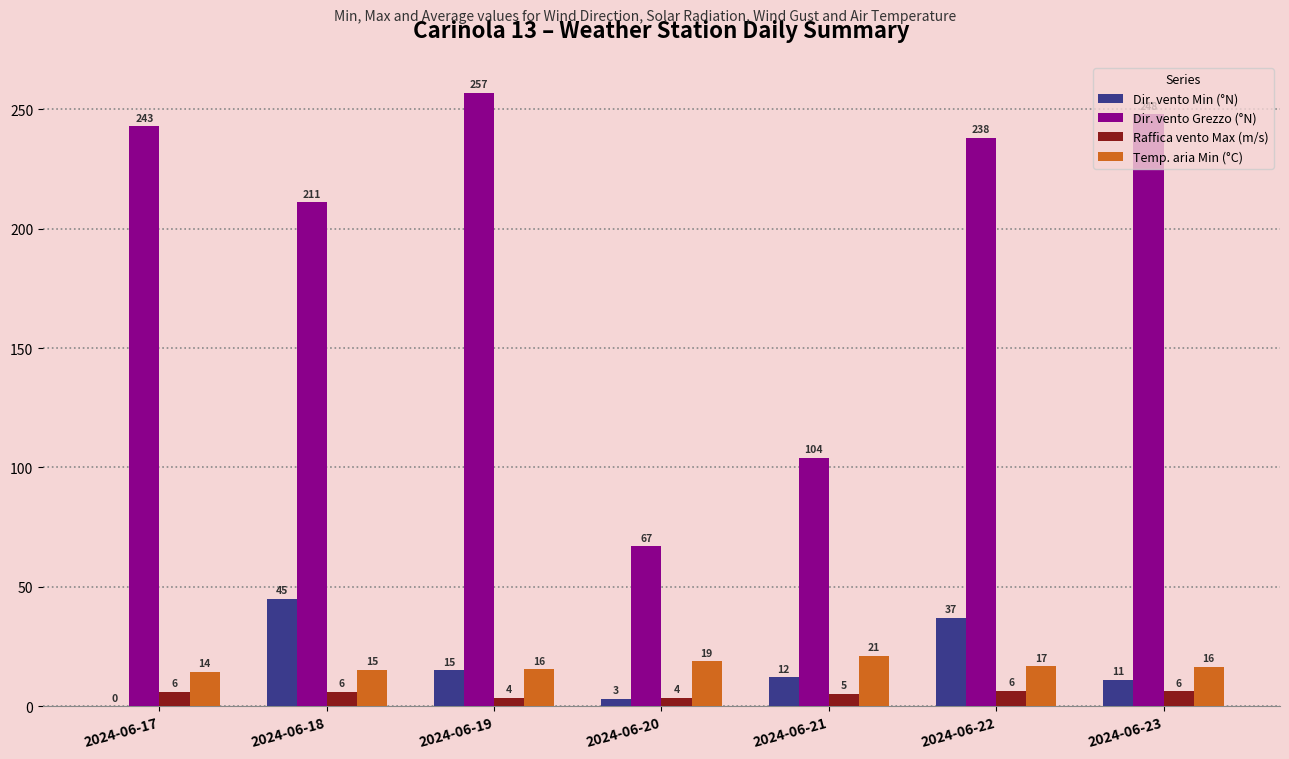

Does the chart contain stacked bars?

No